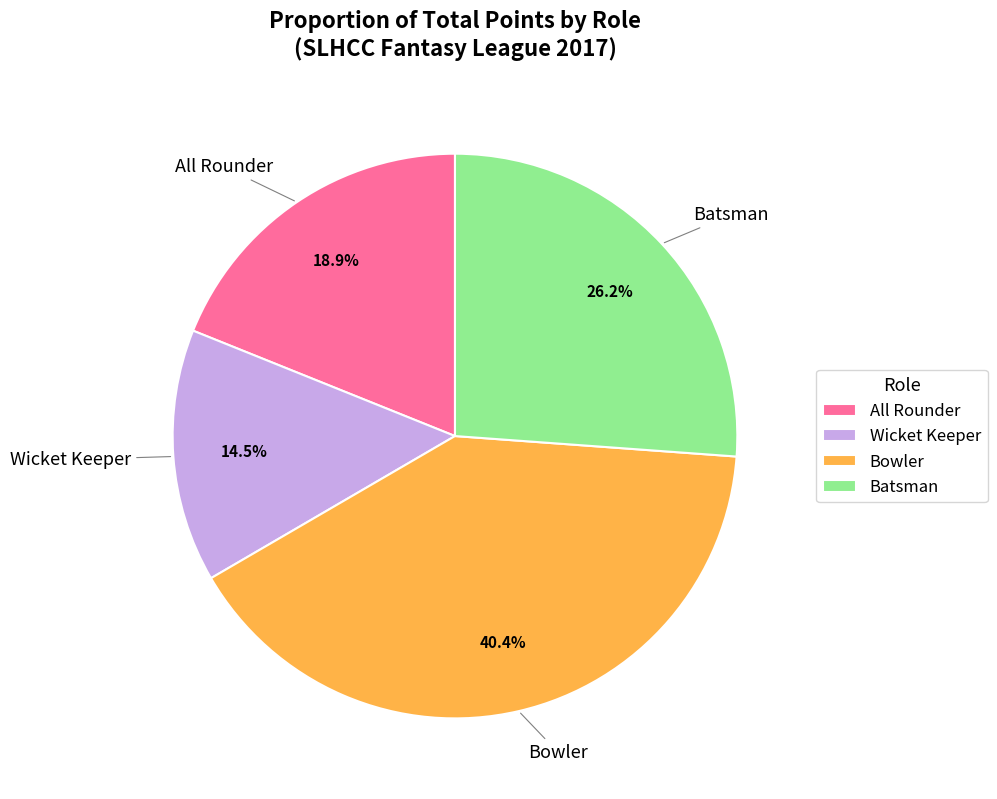

To the nearest percent, what is the average slice percentage?

25%